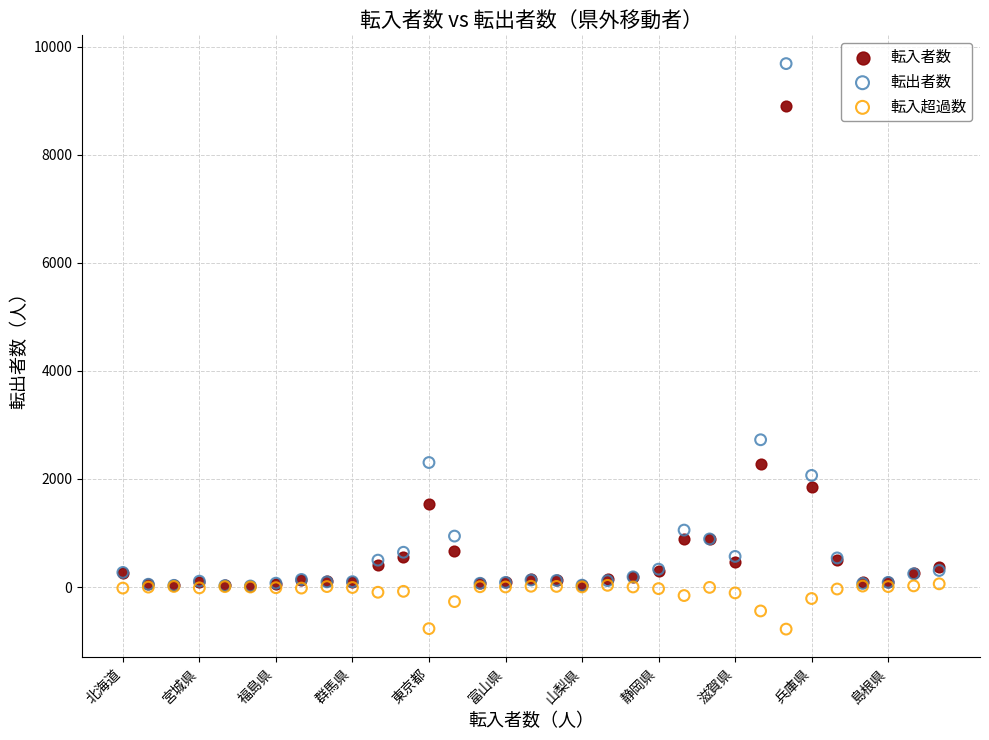

In the 転入者数 series, what Y value is closest to 4463?

2283